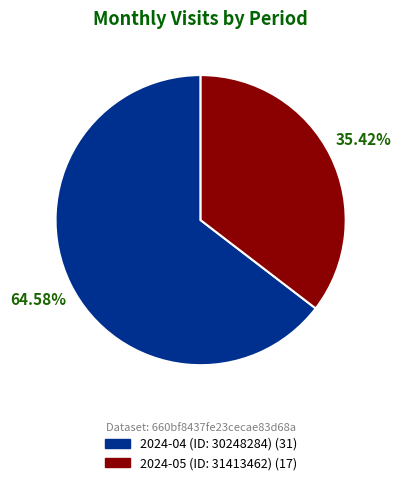

To the nearest percent, what is the difference between the largest and smallest slice percentages?

29%